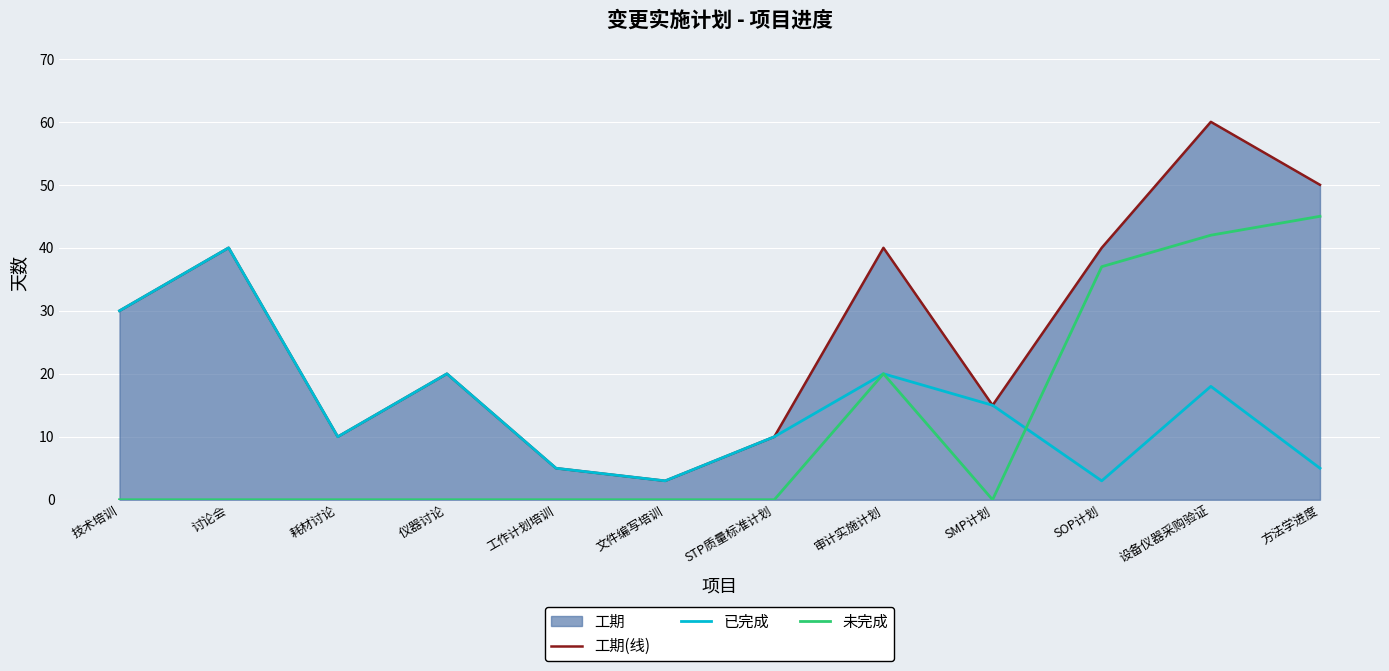

Where is the first local minimum for 未完成?

SMP计划